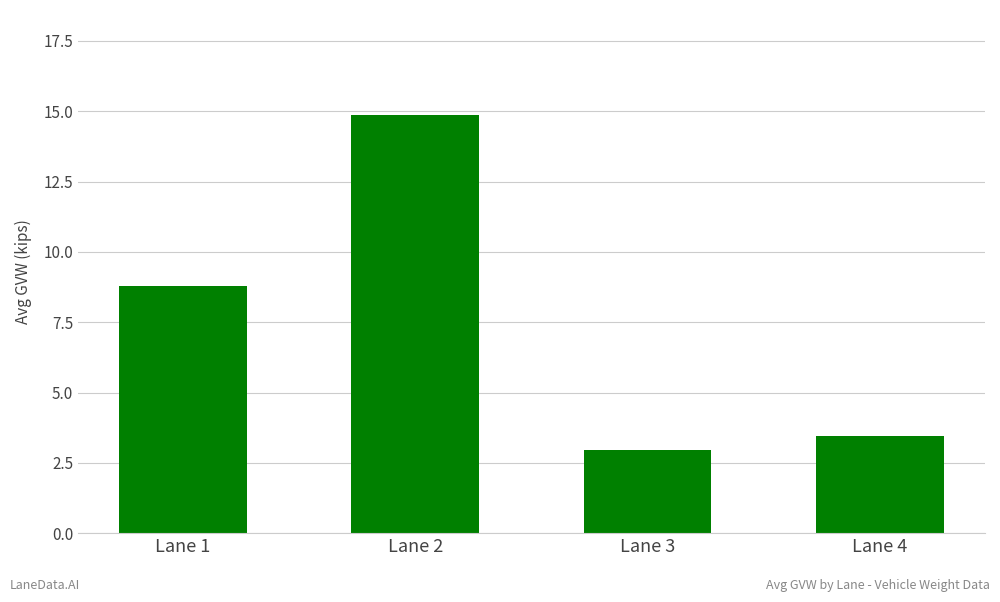

Reading left to right, what are all the values shown in this chart?

Lane 1=8.8	Lane 2=14.9	Lane 3=2.9	Lane 4=3.4